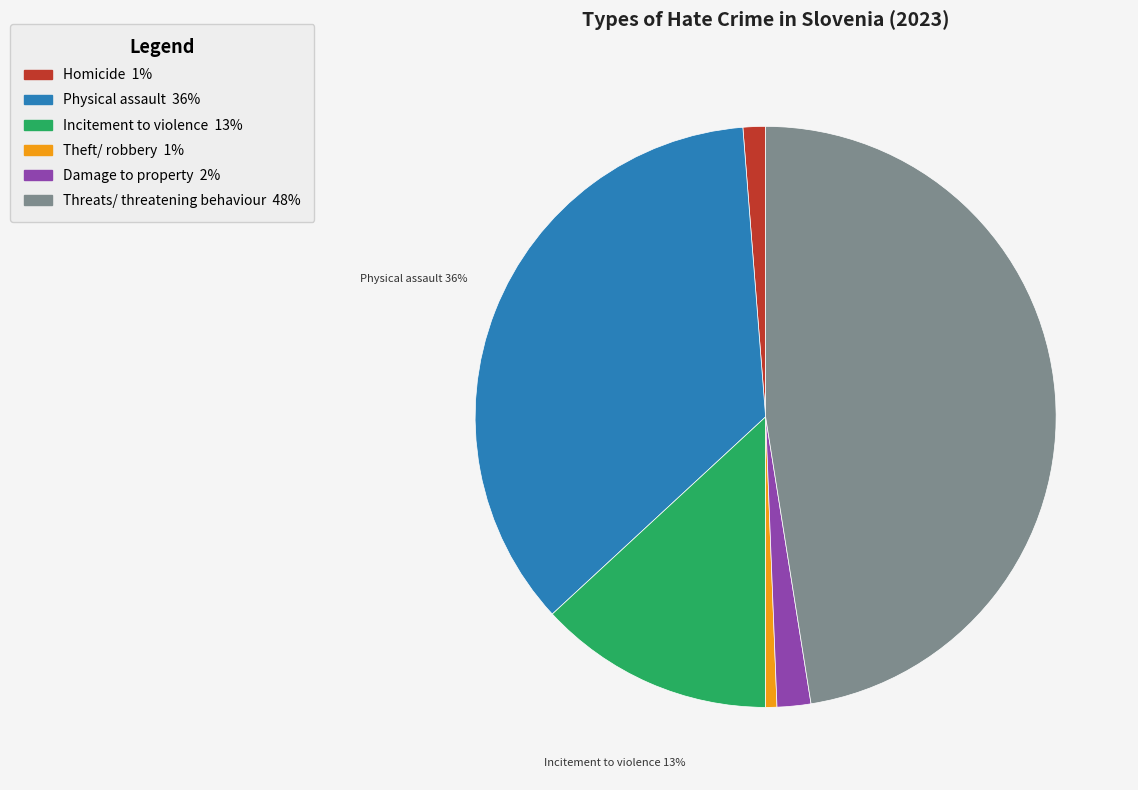

Which has a higher value, Incitement to violence or Theft/ robbery?

Incitement to violence